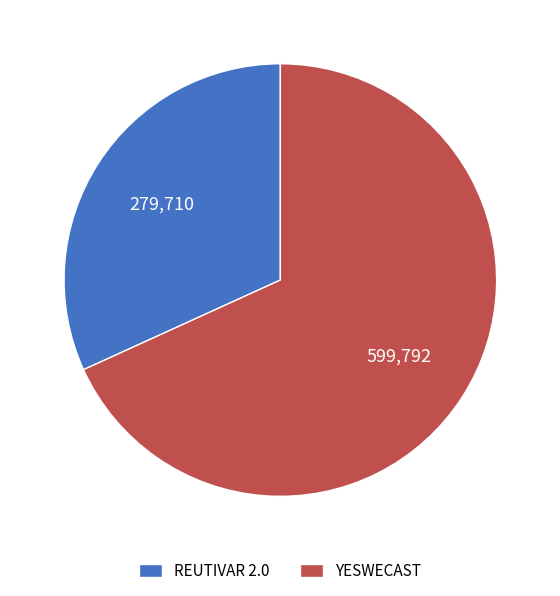

What is the ratio of the value at REUTIVAR 2.0 to the value at YESWECAST?

0.5